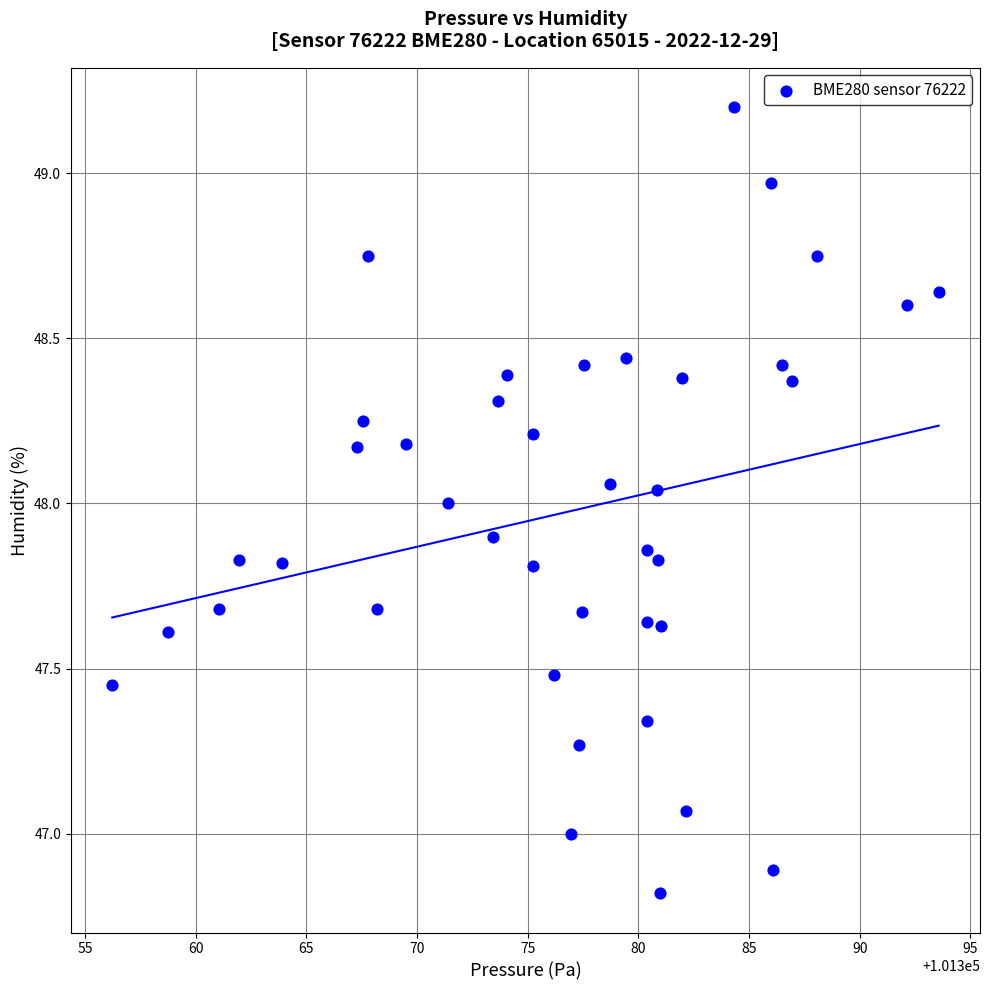

What is the range of Y values (max minus min)?

2.4